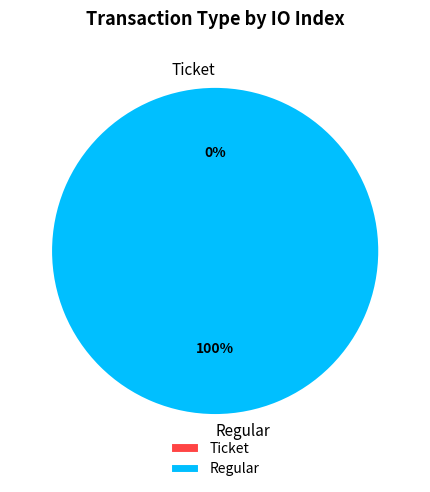

What percentage is the Regular slice, to the nearest percent?

100%